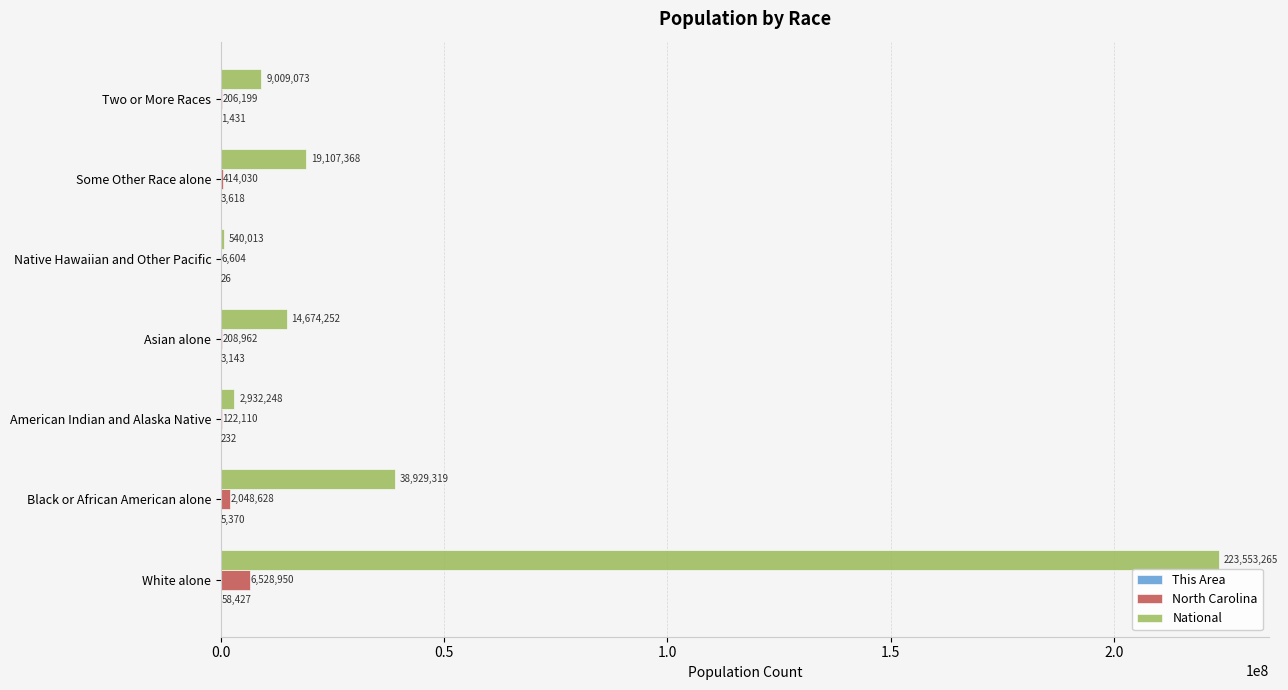

Is the value of National at Asian alone greater than the value of North Carolina at Some Other Race alone?

Yes